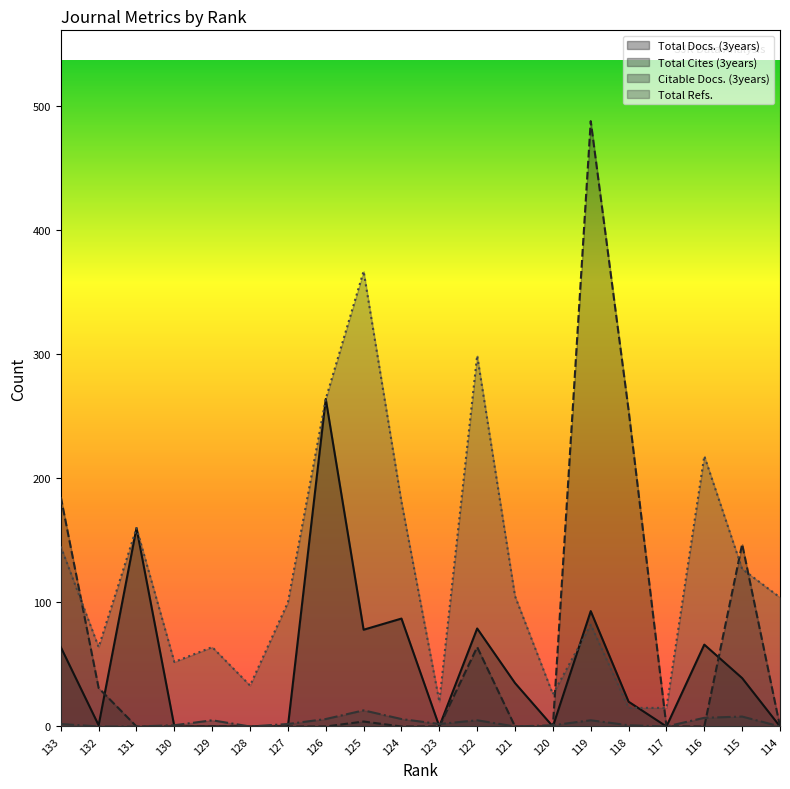

At how many categories does at least one series exceed 226?

5